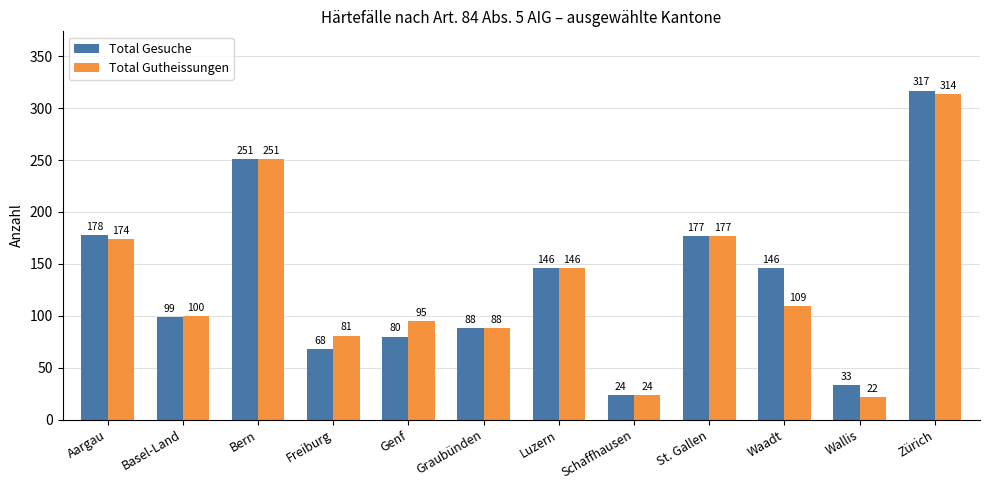

What is the highest value of the Total Gesuche series?

317